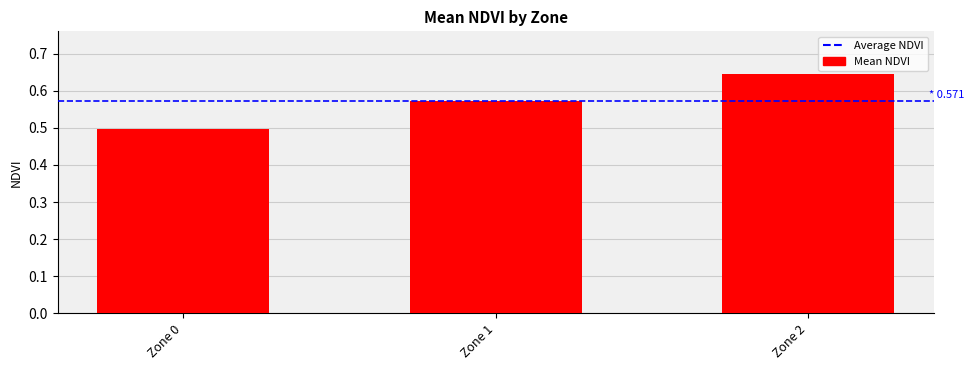

List the labels in order of value, smallest first.

Zone 0, Zone 1, Zone 2